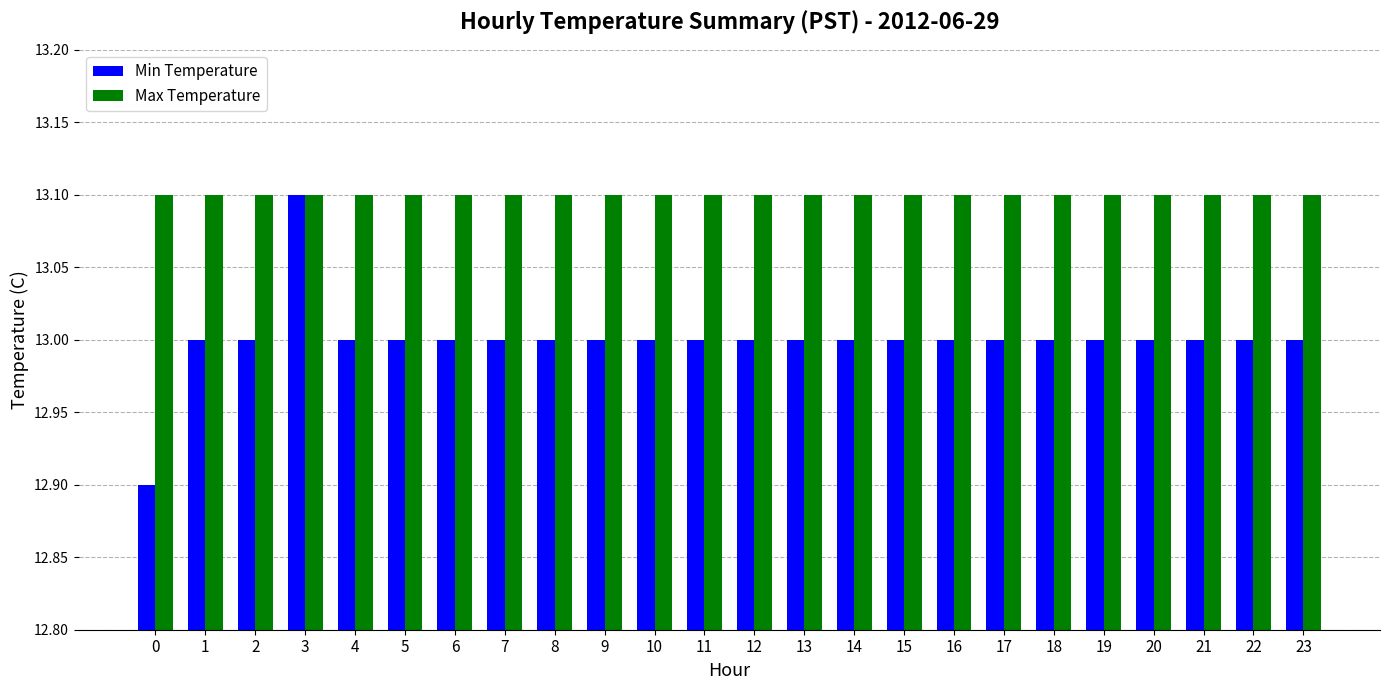

Which series has the widest spread of values?

Min Temperature